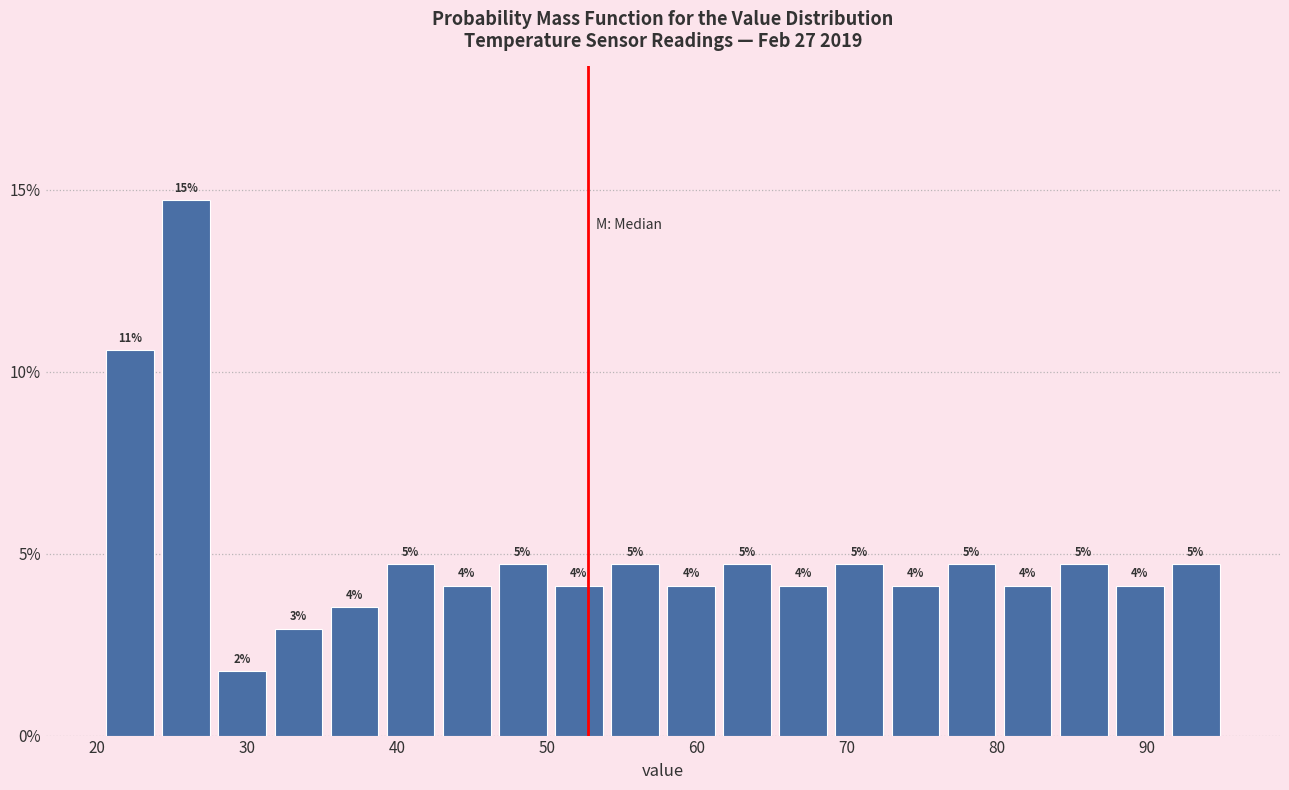

Around what value on the x-axis is the tallest bar? Give the approximate position of its centre, as read against the axis.

26